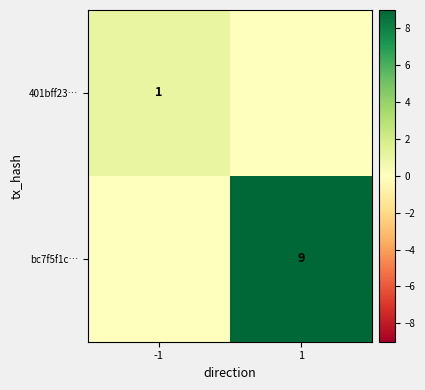

The value of bc7f5f1c… at 1 is 14. True or false?

False